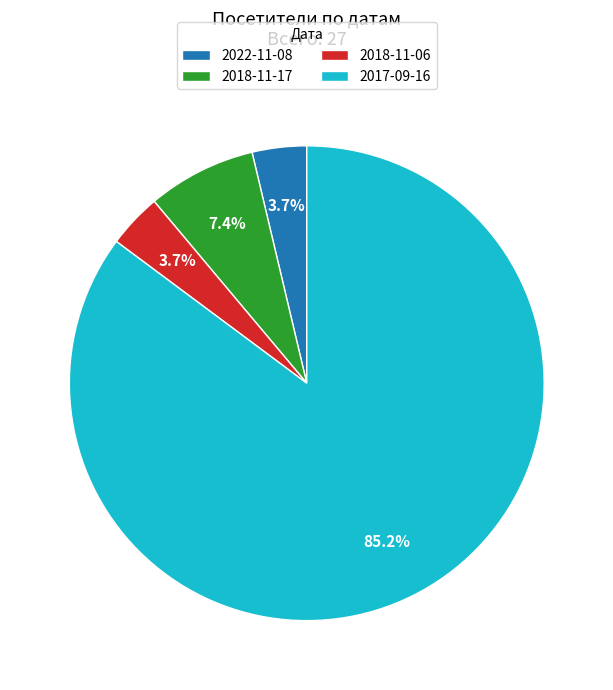

Does 2022-11-08 account for over 50% of the chart?

No